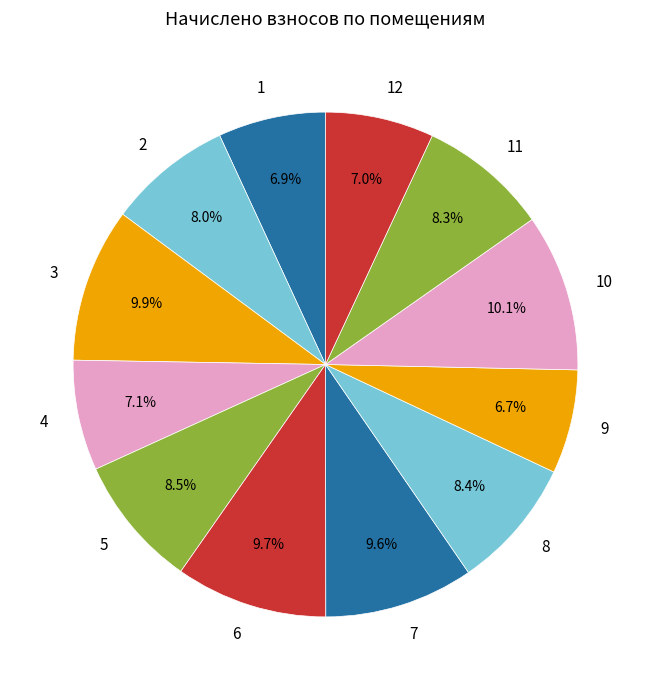

Do 12 and 8 together represent more than half of the pie?

No